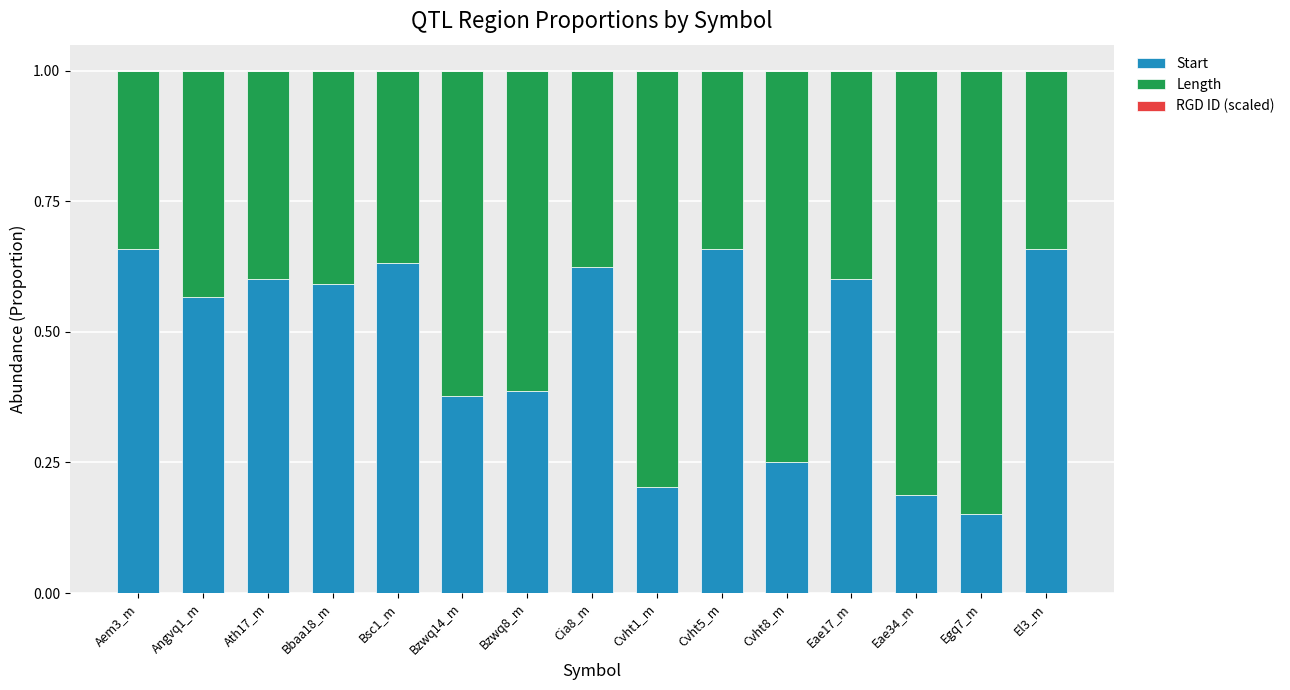

True or false: Start has a value of 0.2 at Egq7_m.

True